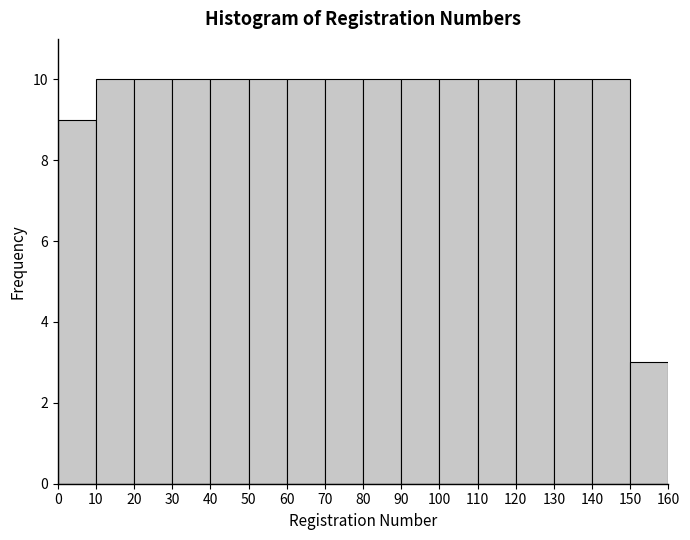

What is the height of the bar covering 130 to 140 on the x-axis? The values are not printed on the chart, so give them approximately, as read against the axis.

10